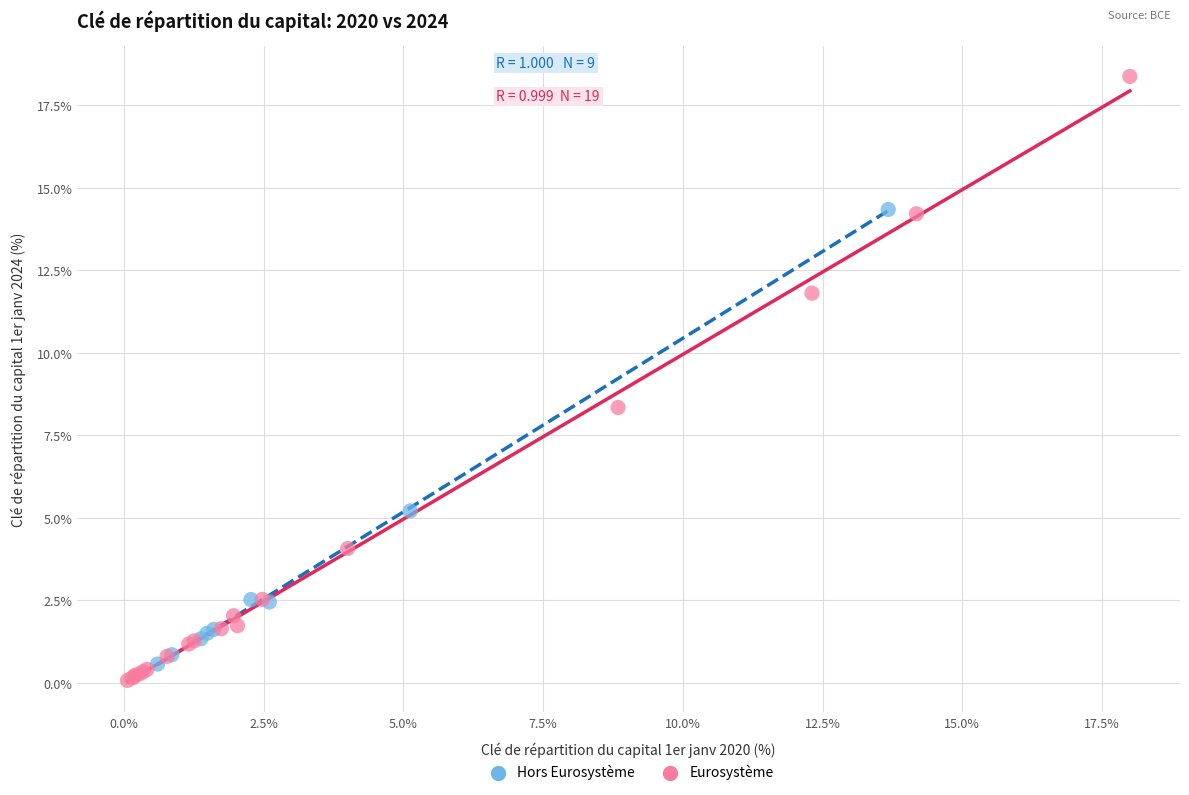

Which series has the largest Y range (max minus min)?

Eurosystème